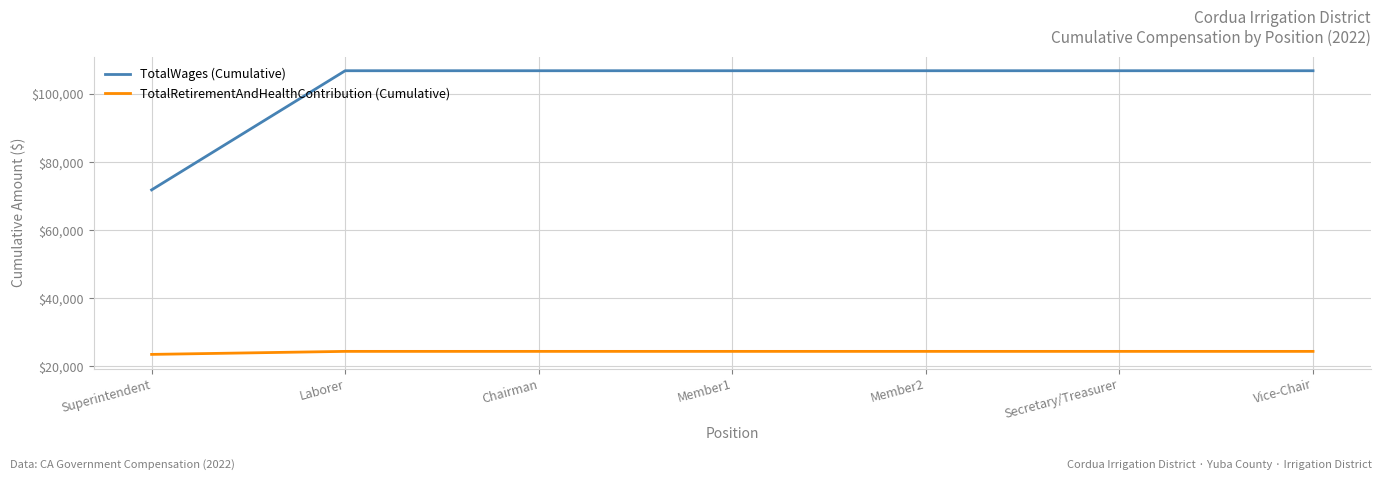

True or false: TotalWages (Cumulative) and TotalRetirementAndHealthContribution (Cumulative) cross at least once.

False